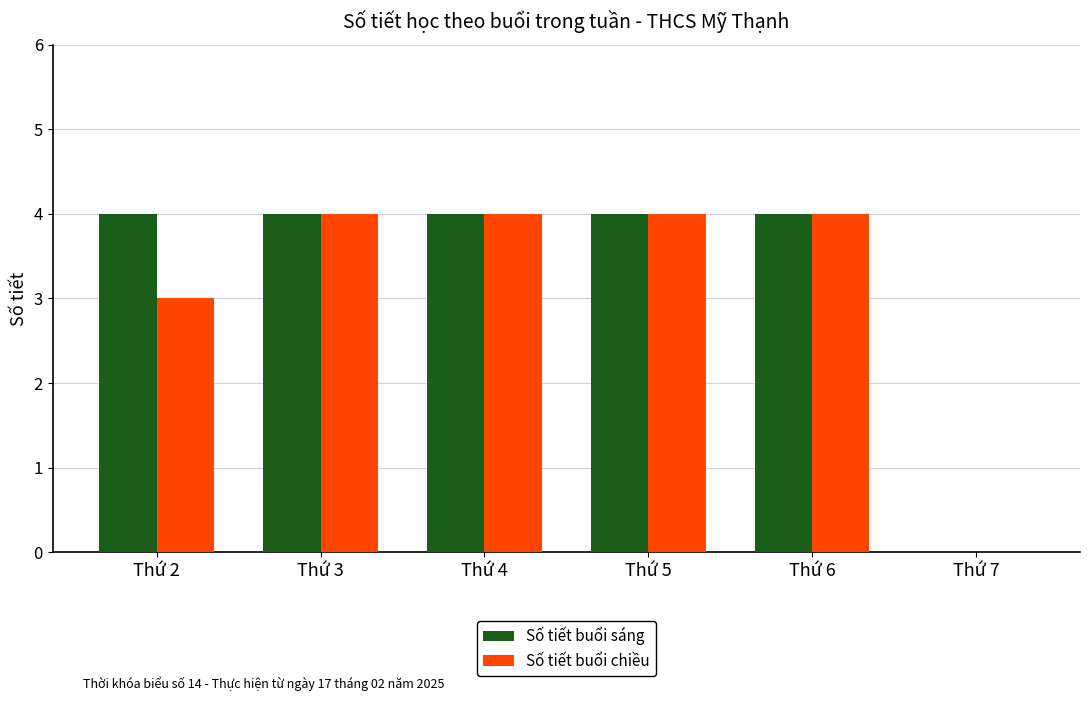

Reading left to right, what are all the values shown in this chart?

Số tiết buổi sáng: Thứ 2=4	Thứ 3=4	Thứ 4=4	Thứ 5=4	Thứ 6=4	Thứ 7=0
Số tiết buổi chiều: Thứ 2=3	Thứ 3=4	Thứ 4=4	Thứ 5=4	Thứ 6=4	Thứ 7=0